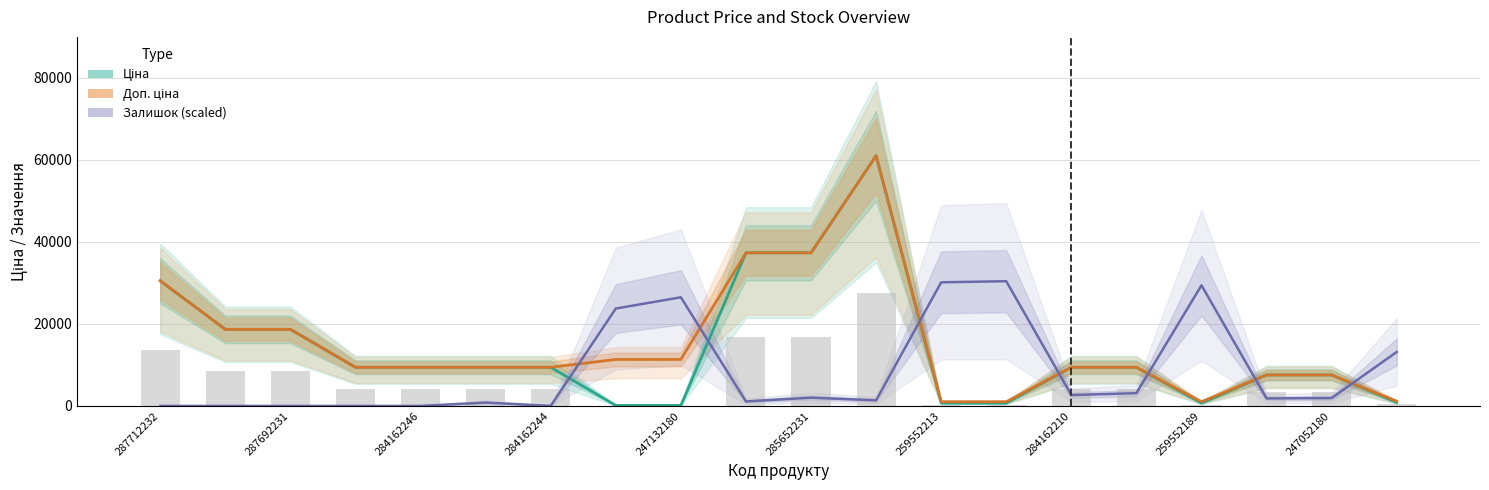

Rank the series by their maximum value, from highest to lowest.

Ціна, Доп. ціна, Залишок (scaled)